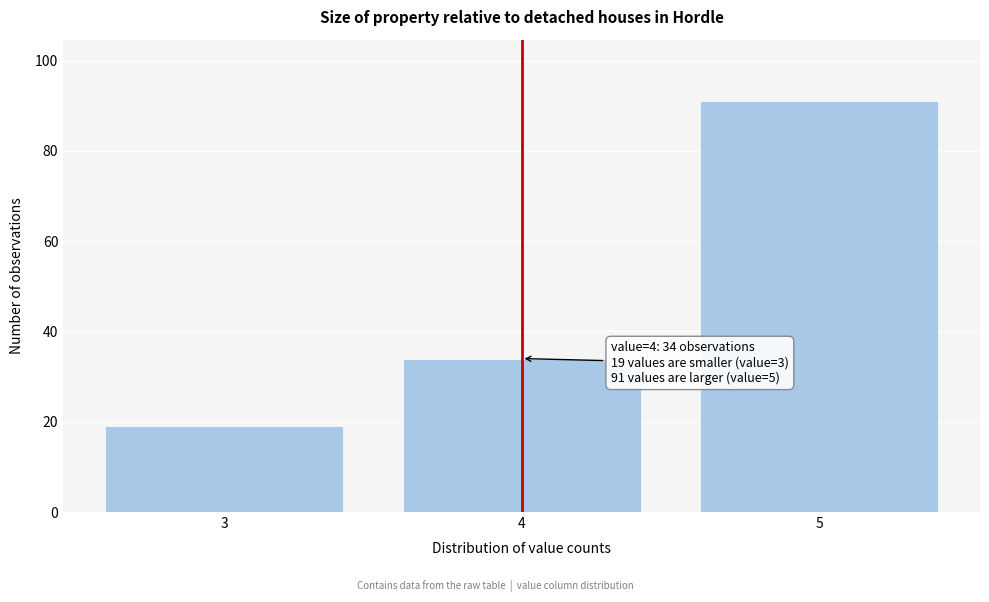

Reading left to right, list all the values displayed in this chart.

19	34	91